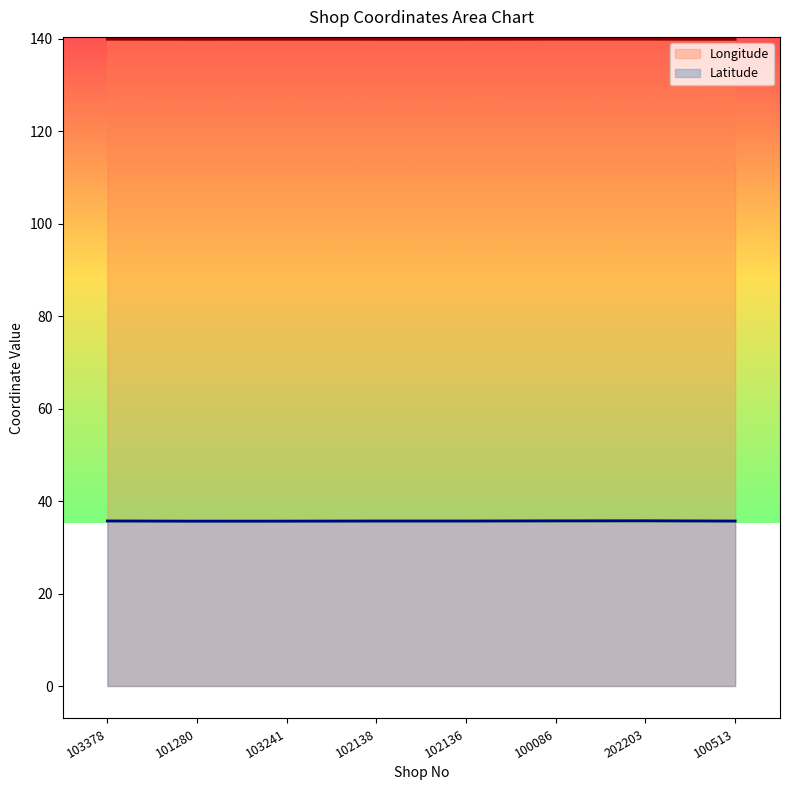

Reading left to right, what are all the values shown in this chart?

Longitude: 139.9	139.9	139.9	139.9	139.9	139.9	139.9	139.9
Latitude: 35.7	35.7	35.7	35.7	35.7	35.7	35.7	35.7